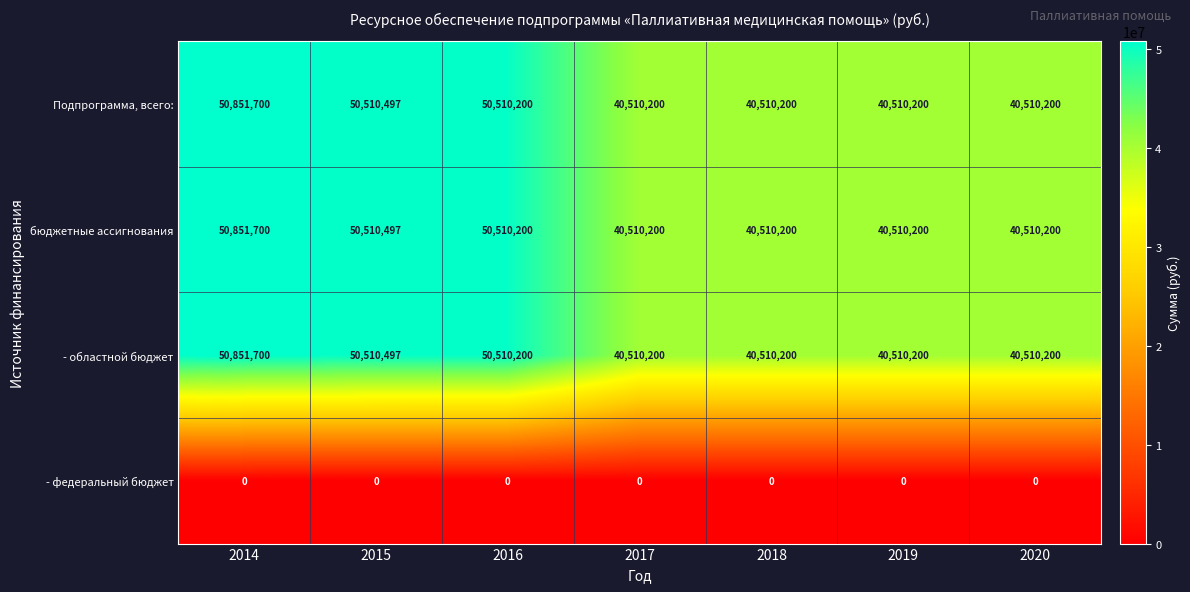

What value does the - областной бюджет series have at 2015?

50510497